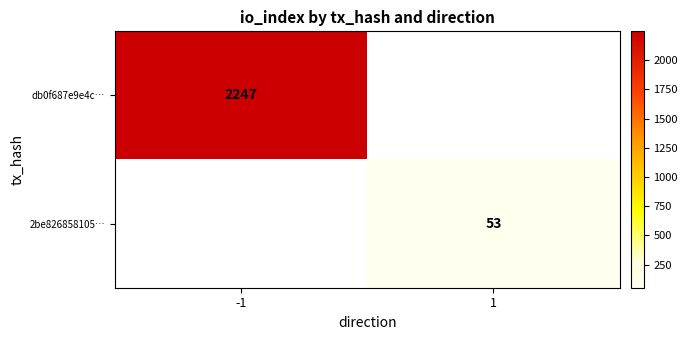

The 2be826858105… series shows 87 at 1. True or false?

False